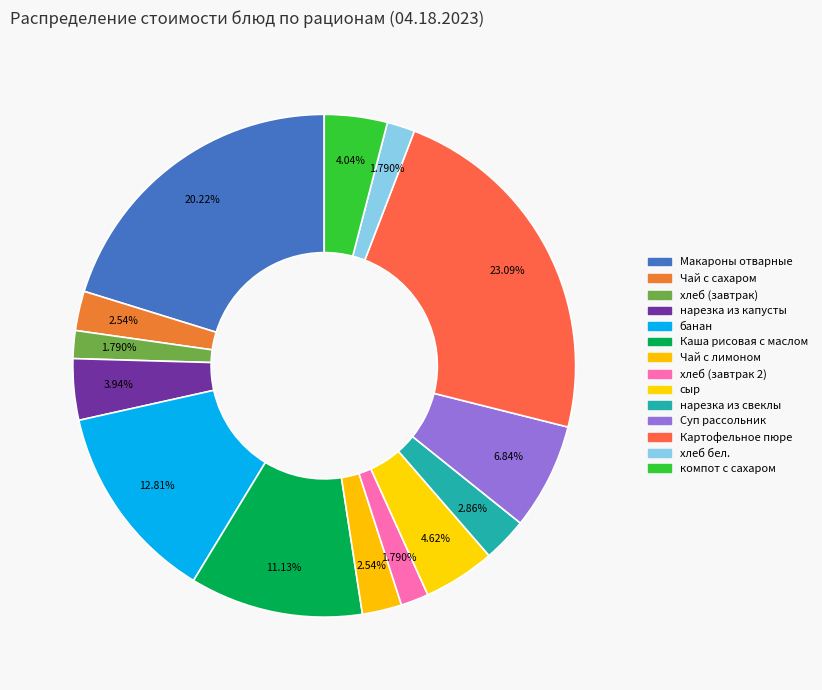

What is the smallest slice in the pie chart?

хлеб (завтрак)